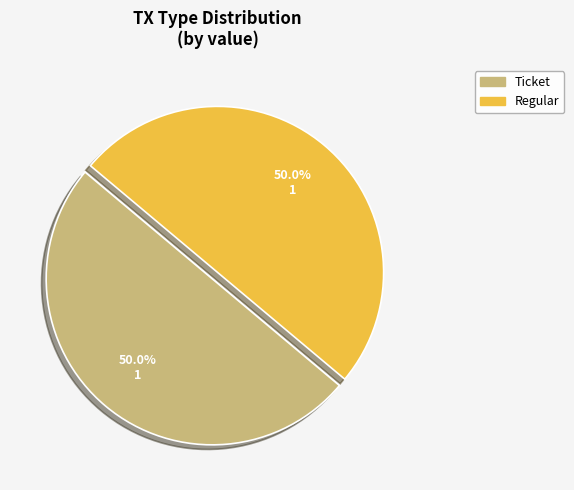

Approximately how many times larger is the value at Regular compared to Ticket?

1.0